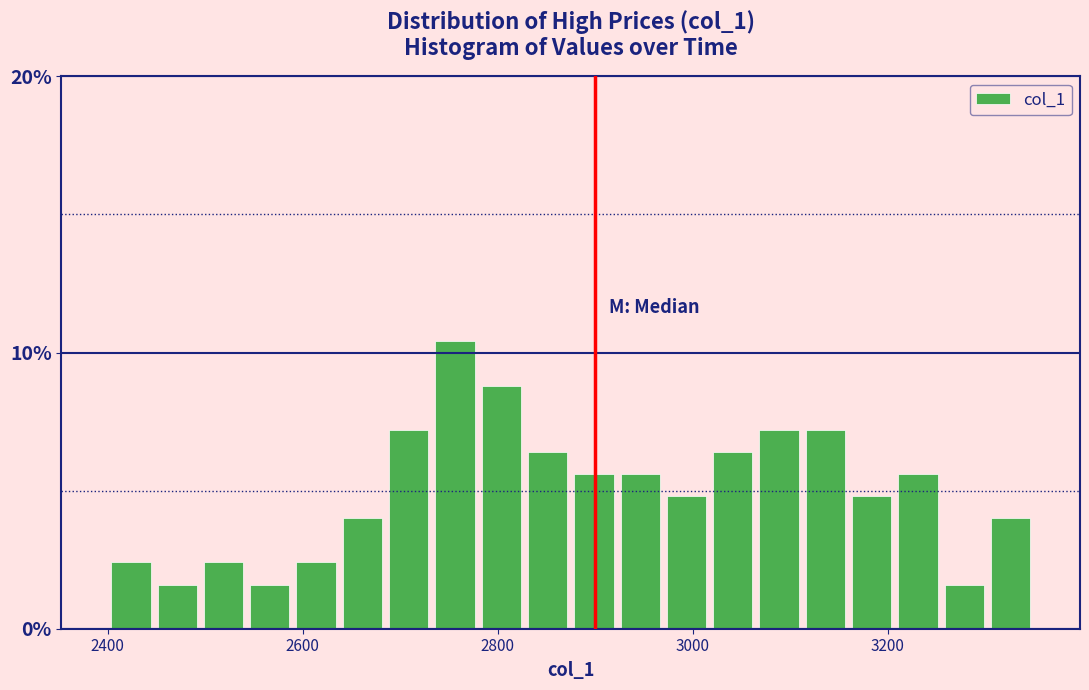

Around what value on the x-axis is the tallest bar? Give the approximate position of its centre, as read against the axis.

2760